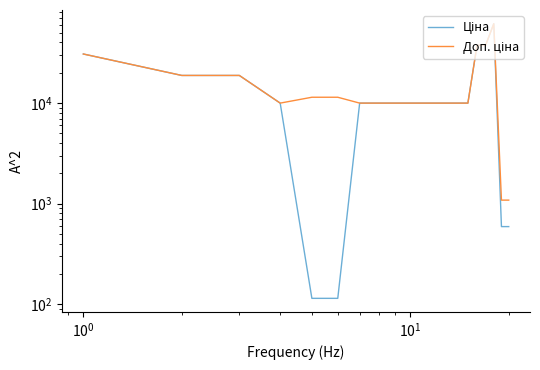

Which series has the largest range (max minus min)?

Ціна